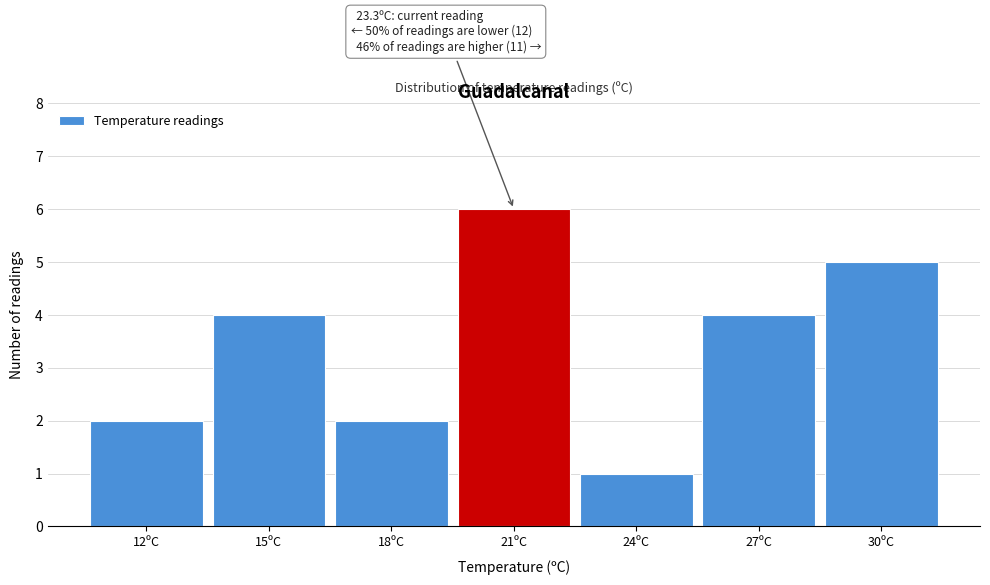

Reading left to right, what are all the values shown in this chart?

12ºC=2	15ºC=4	18ºC=2	21ºC=6	24ºC=1	27ºC=4	30ºC=5